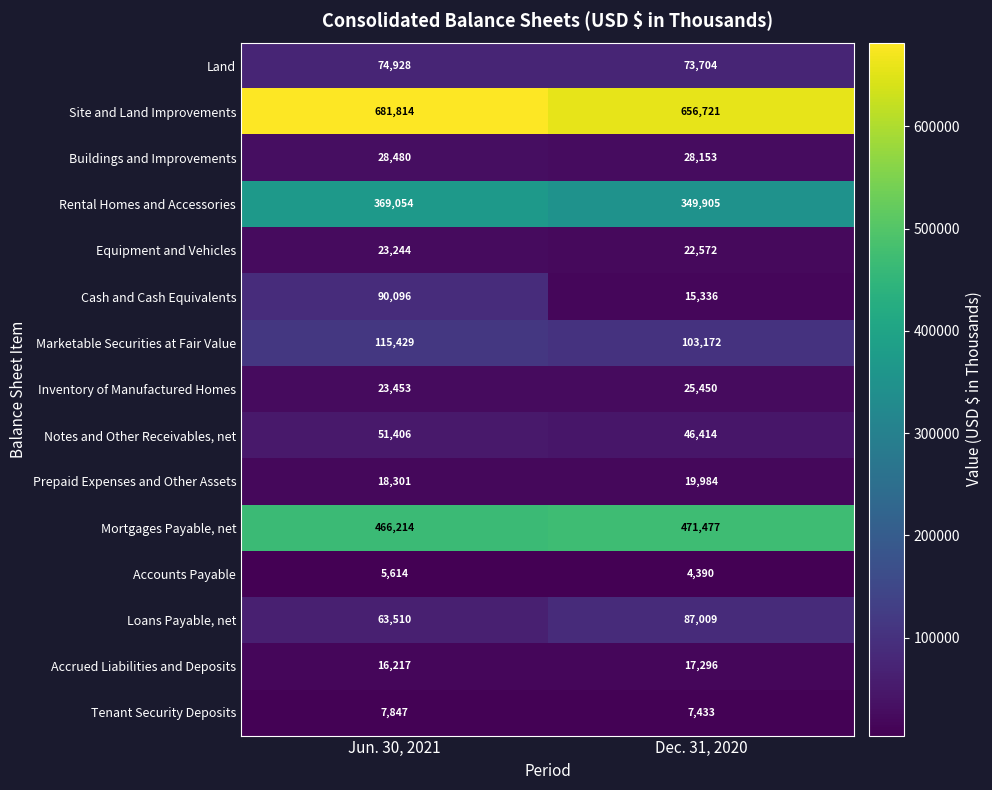

Is it true that Accrued Liabilities and Deposits equals 16217 at Jun. 30, 2021?

True